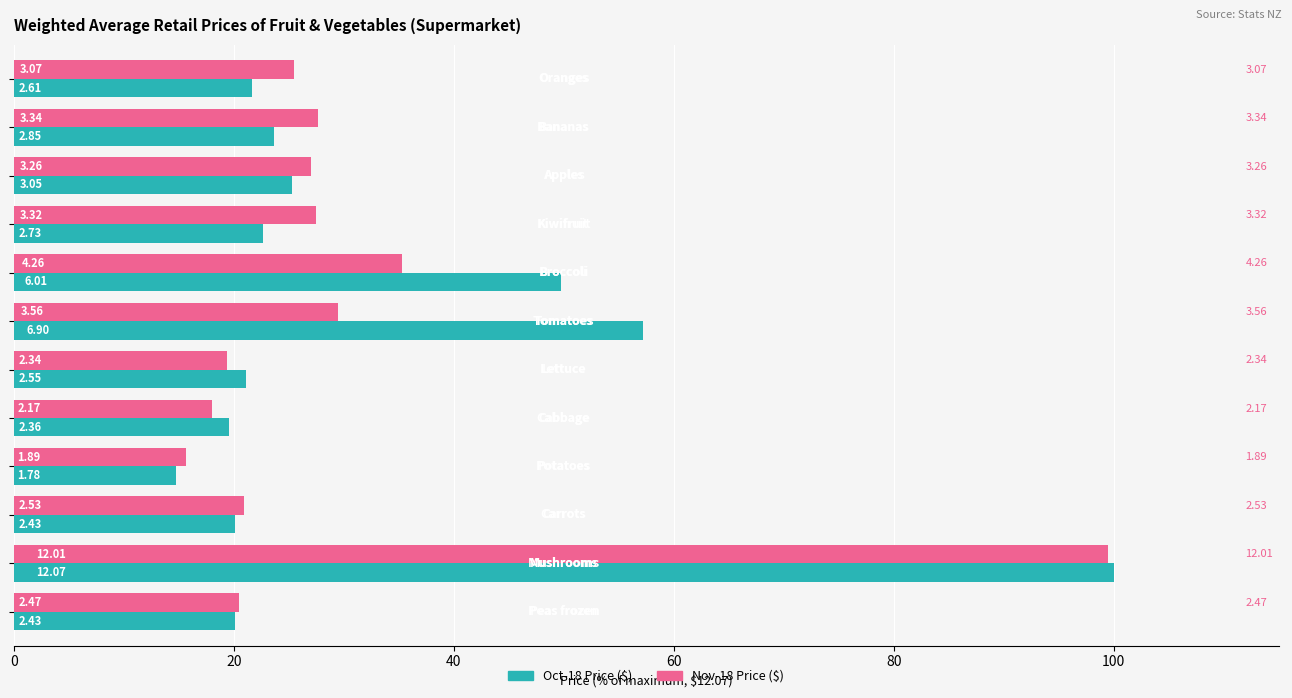

What is the value of the Oct-18 Price ($) bar at the 8th from the left?

19.6